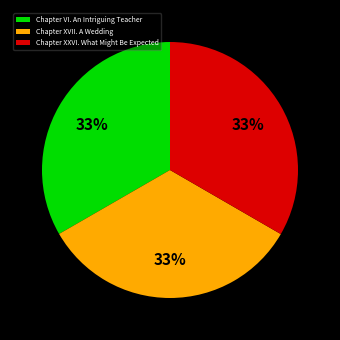

Approximately how many times larger is the value at Chapter VI. An Intriguing Teacher compared to Chapter XVII. A Wedding?

1.0